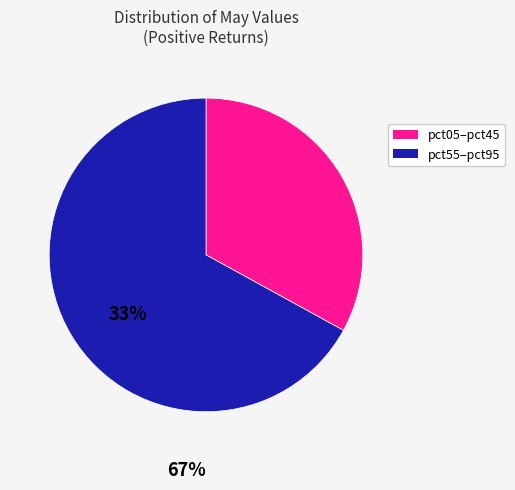

Which category has the smallest portion of the pie?

pct05